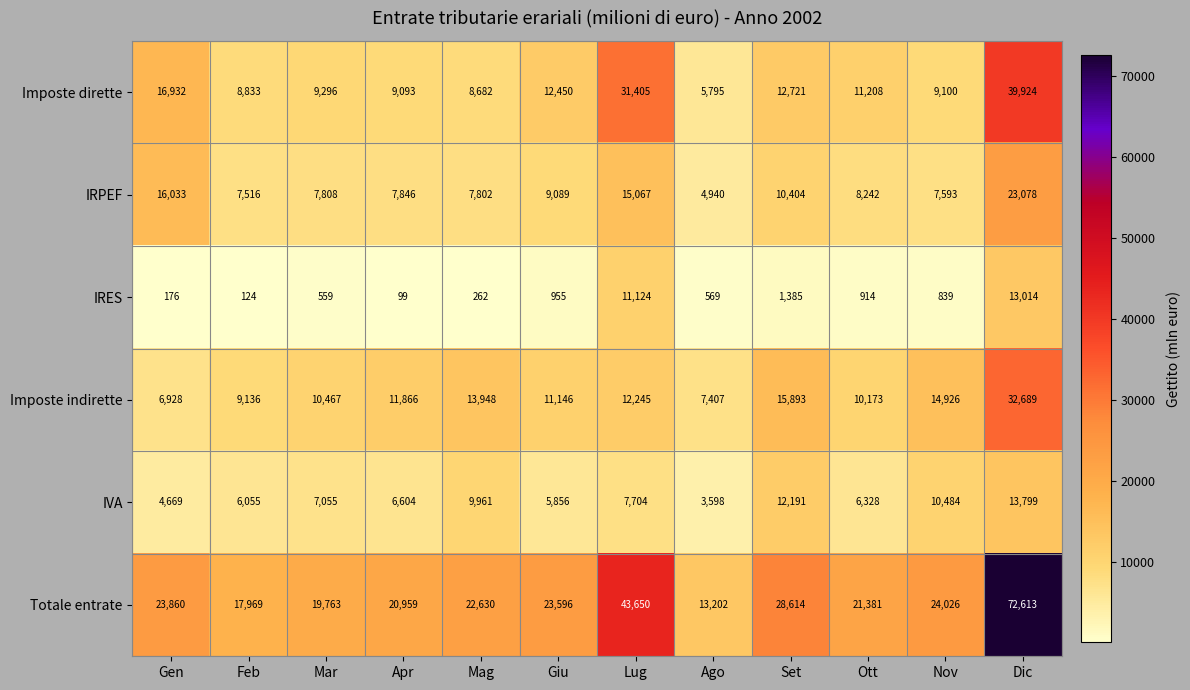

Which series has the largest range (max minus min)?

Totale entrate